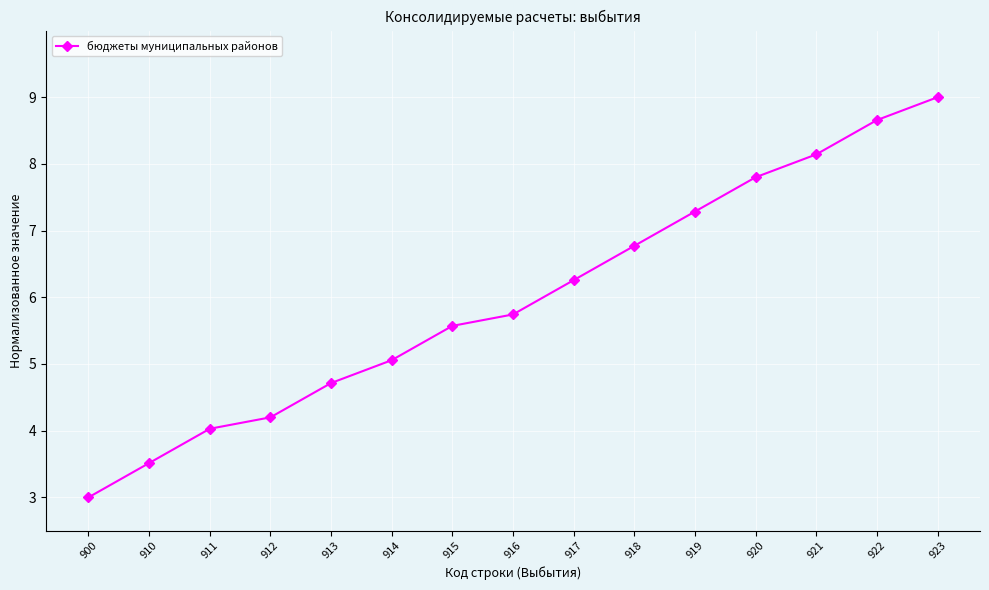

Reading left to right, transcribe all the data shown in this chart.

3.0	3.5	4.0	4.2	4.7	5.1	5.6	5.7	6.3	6.8	7.3	7.8	8.1	8.7	9.0